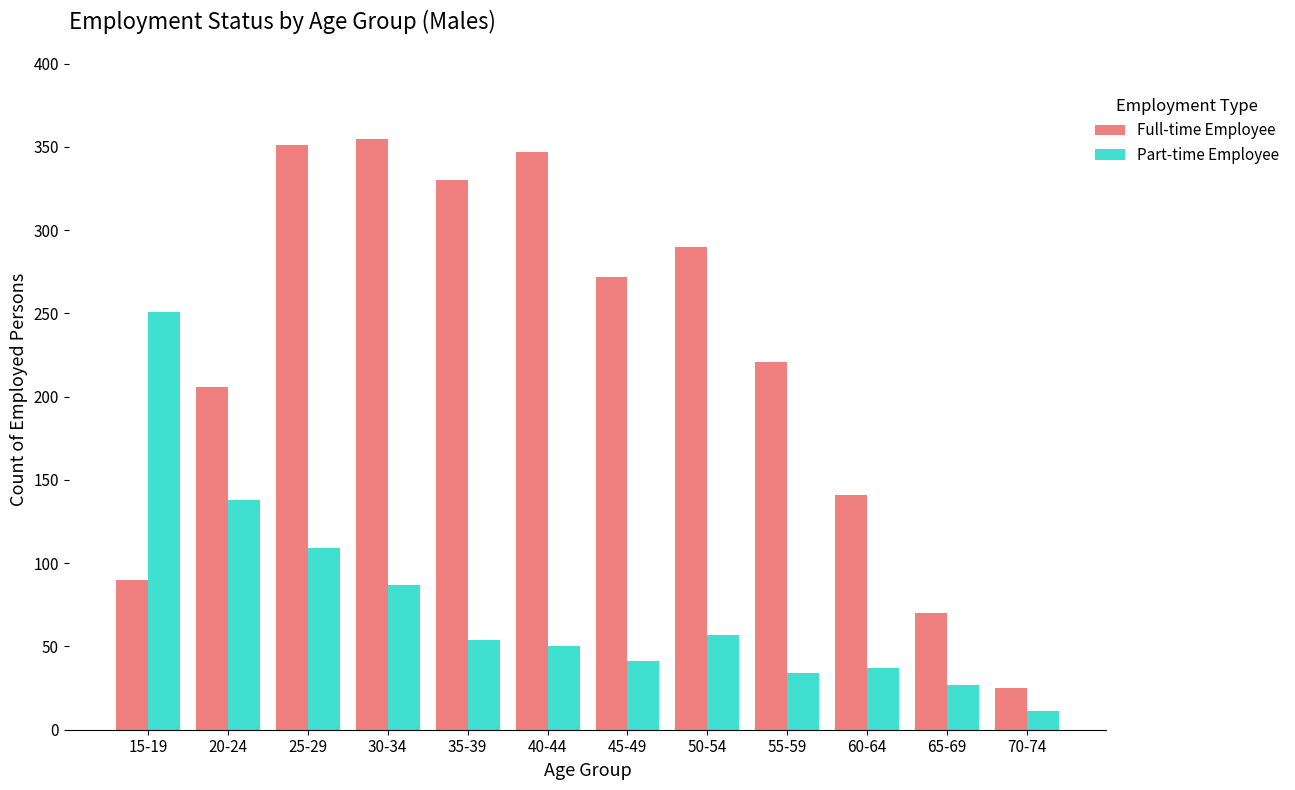

Which series changed the most between 50-54 and 65-69?

Full-time Employee